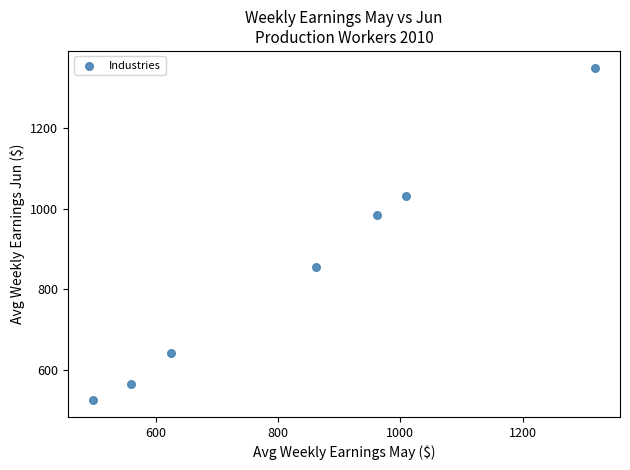

What Y value in the scatter plot is closest to 937?

984.3